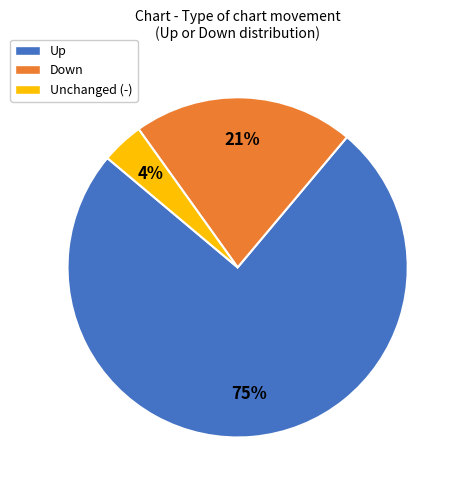

To the nearest percent, what is the difference between the largest and smallest slice percentages?

71%